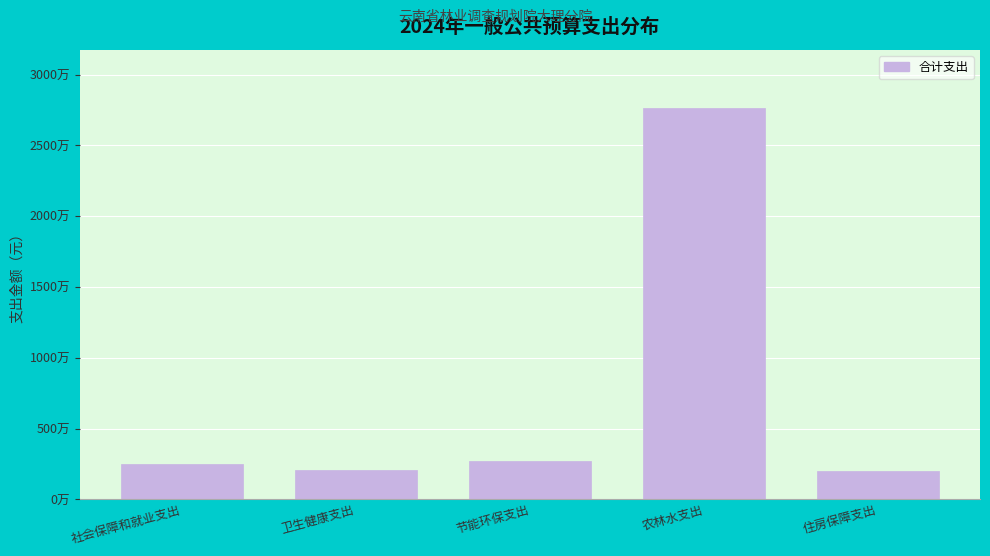

Does the chart contain any negative values?

No